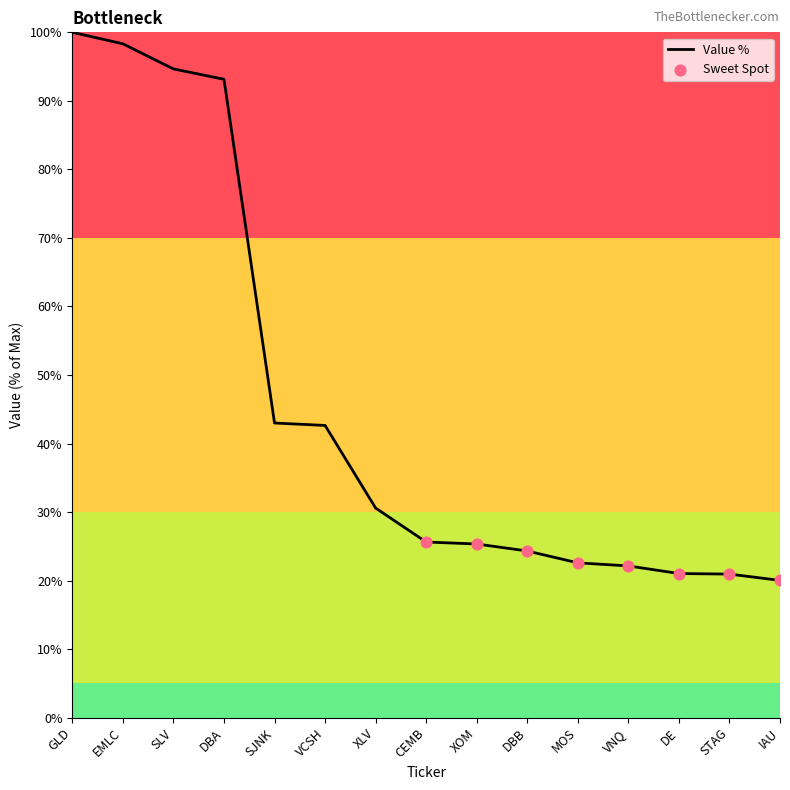

What is the change in value from DBB to STAG?

-3.4